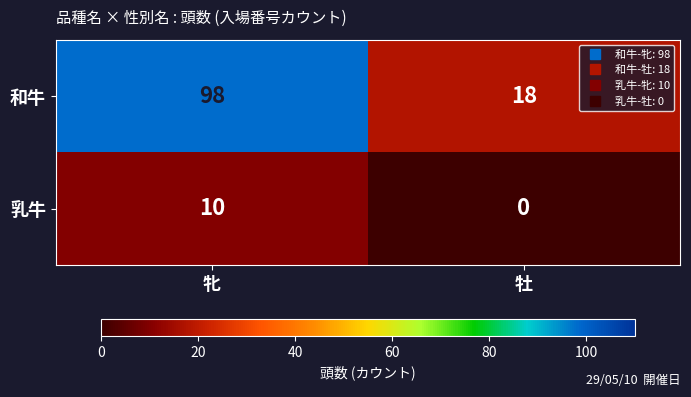

At 牡, list the series in order from largest to smallest.

和牛, 乳牛